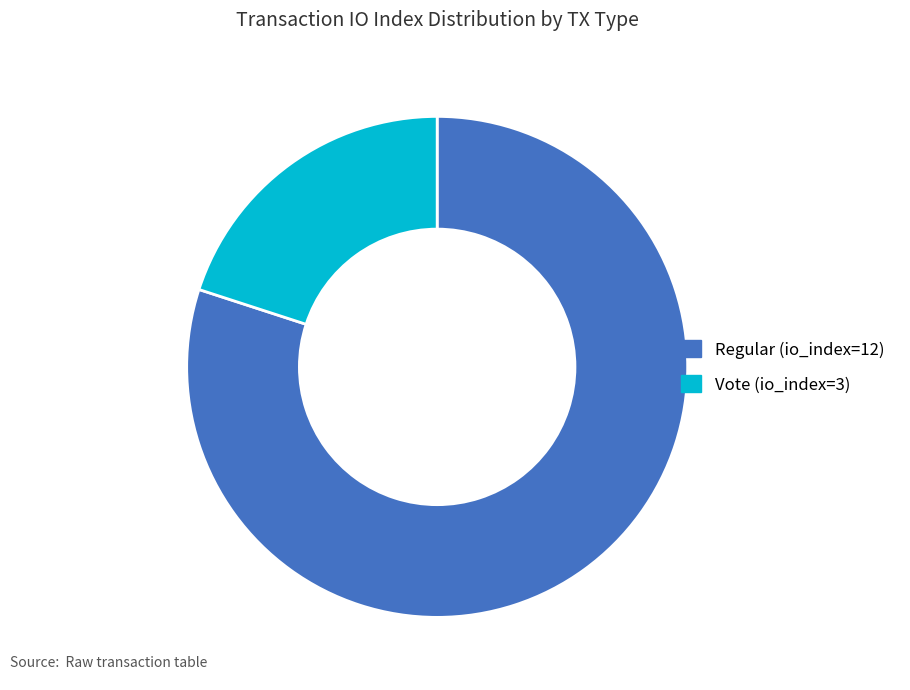

True or false: Vote (io_index=3) accounts for 29% of the total.

False